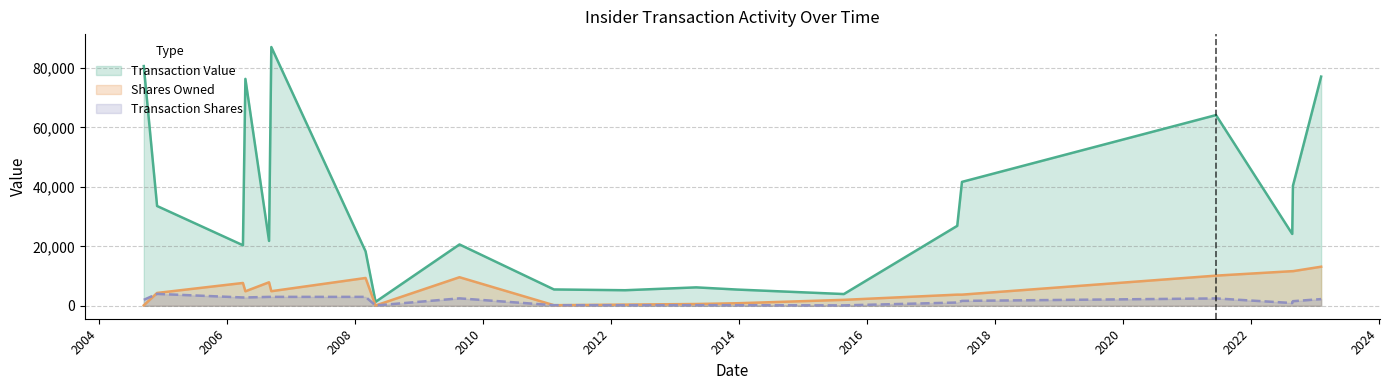

List the series in order of their peak value, highest first.

Transaction Value, Shares Owned, Transaction Shares